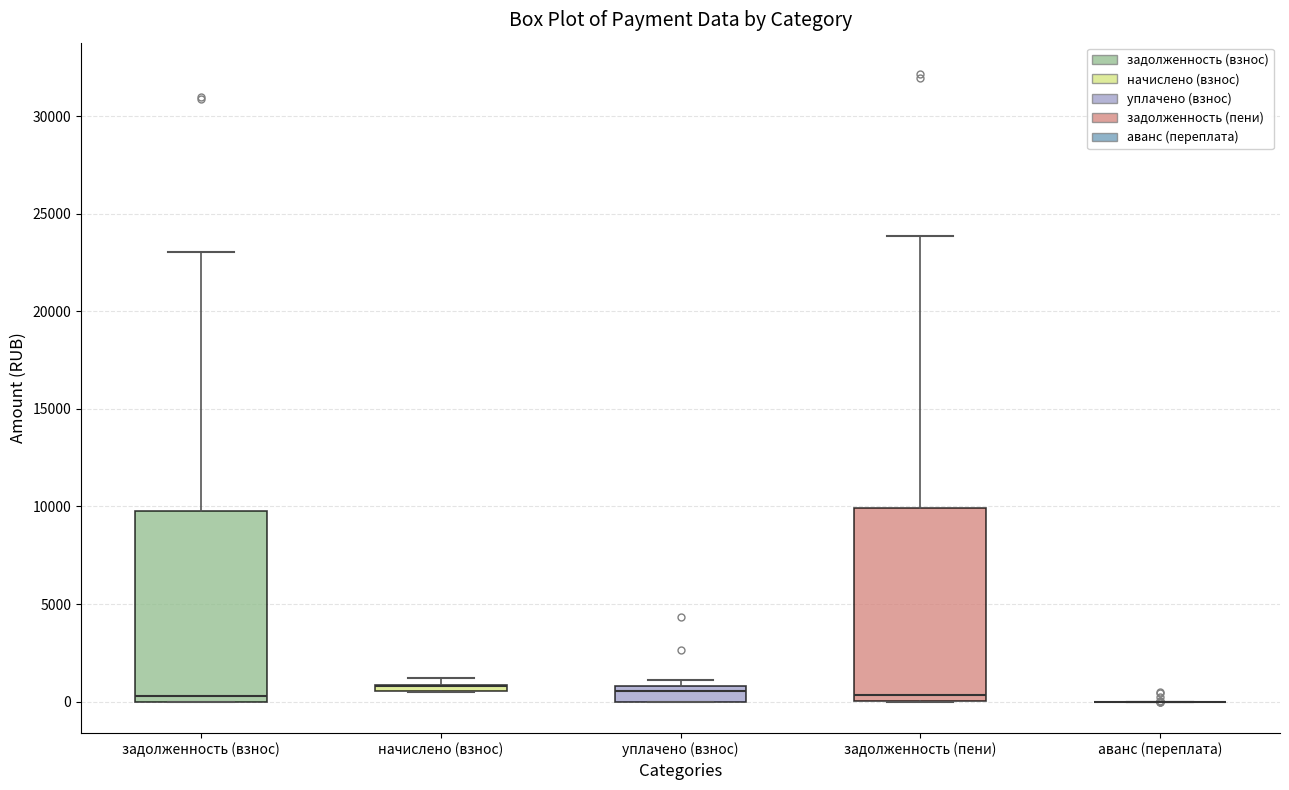

Where is the upper edge of the box for начислено (взнос) on the y-axis? The values are not printed on the chart, so give them approximately, as read against the axis.

1000